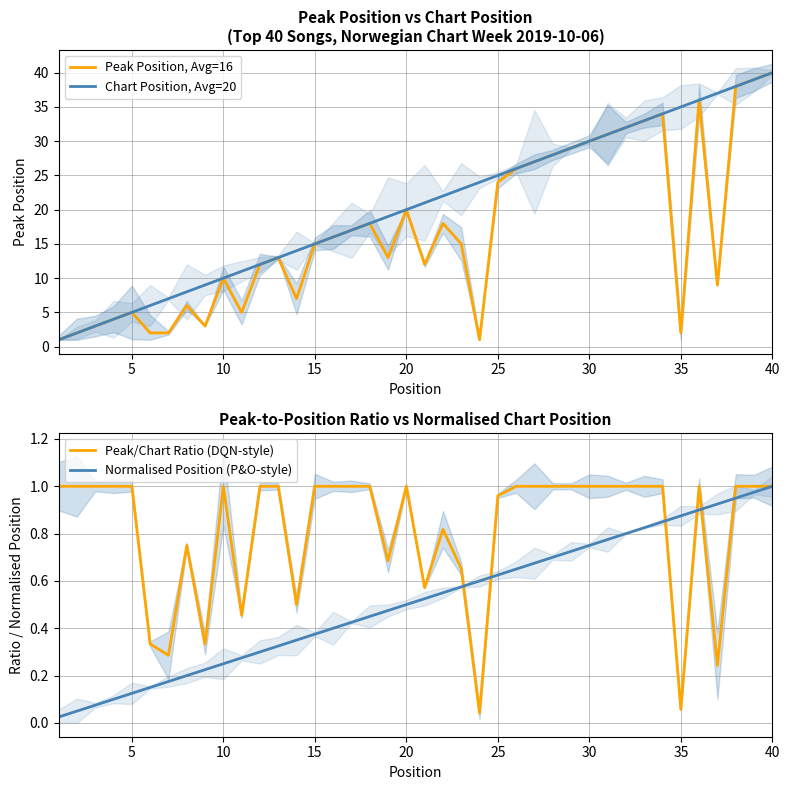

What are all the series names shown in the legend?

Peak Position, Avg=16, Chart Position, Avg=20, Peak/Chart Ratio (DQN-style), Normalised Position (P&O-style)